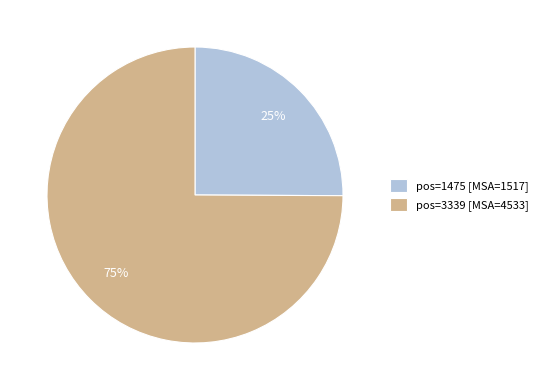

What percentage is the pos=1475 slice, to the nearest percent?

25%